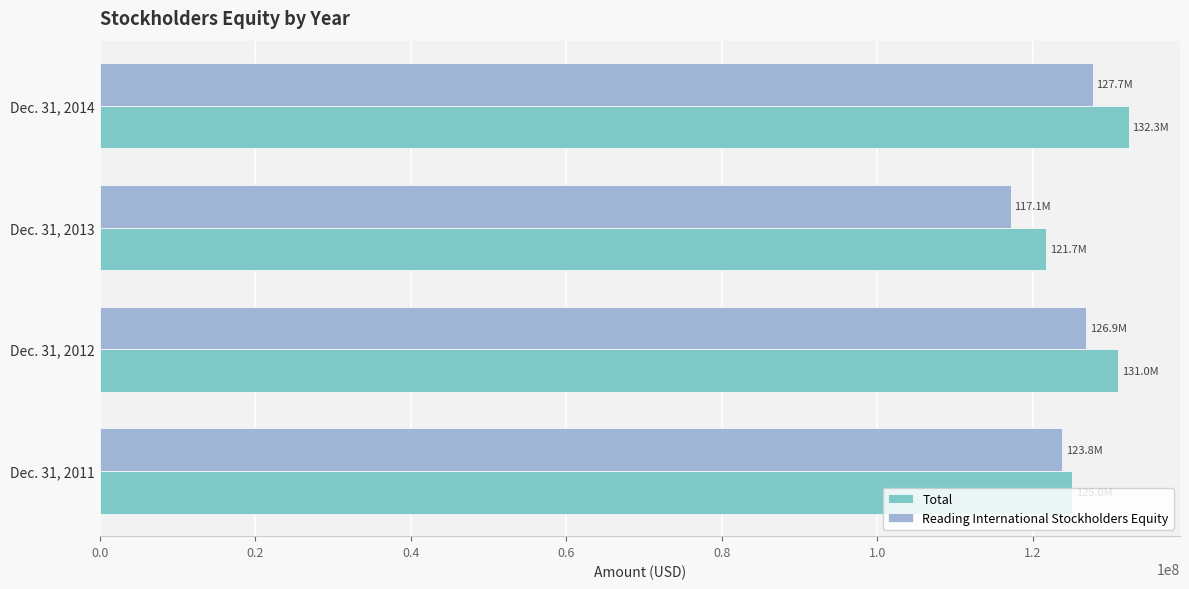

What is the minimum value for Total?

121747000